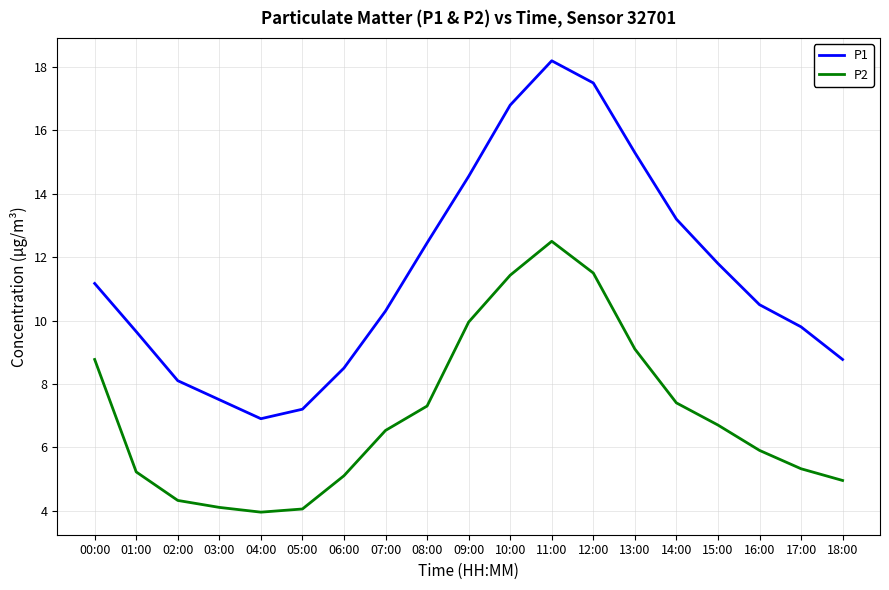

What are all the series names shown in the legend?

P1, P2